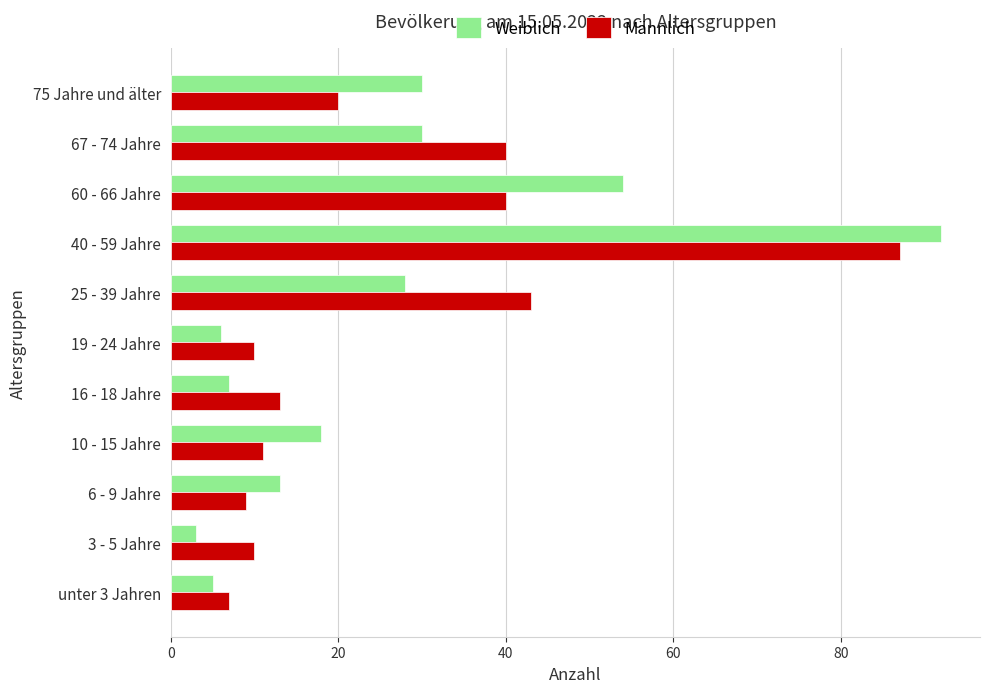

At which label is Weiblich closest to 47?

60 - 66 Jahre